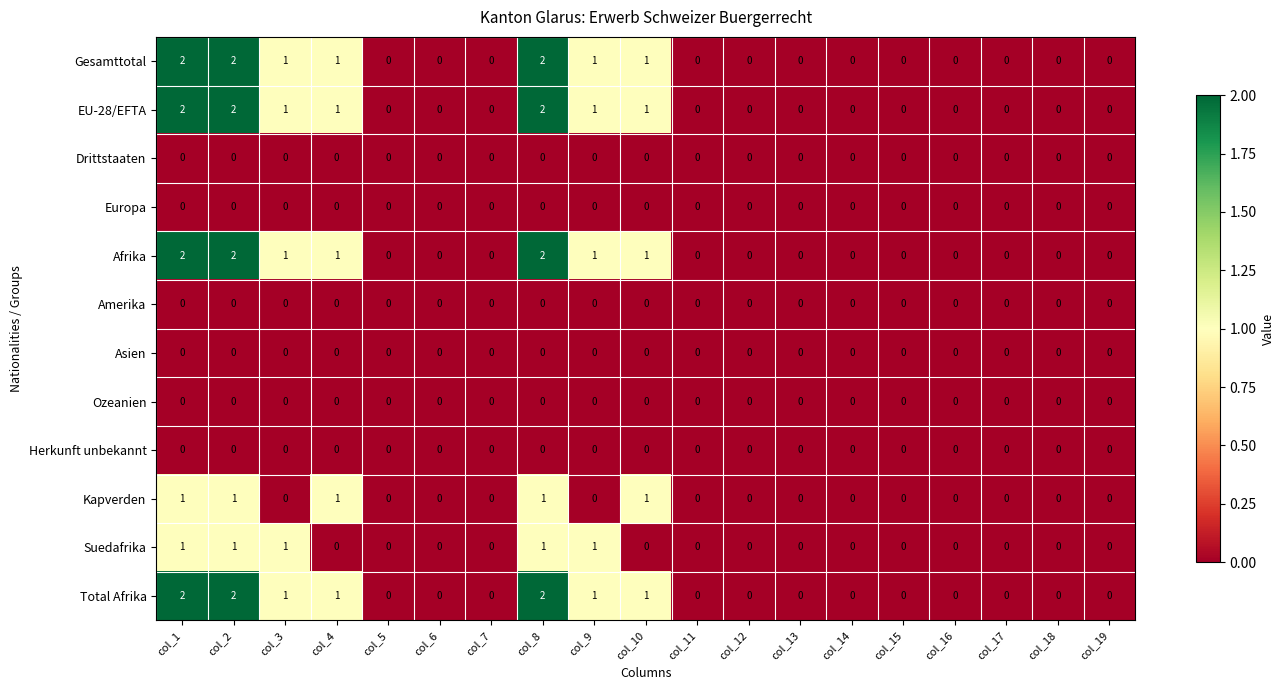

The value of Ozeanien at col_8 is 0. True or false?

True